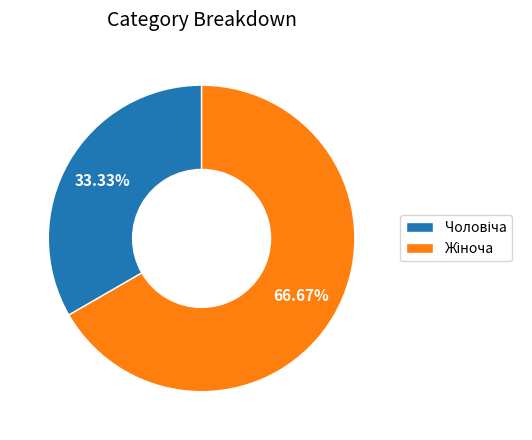

Is there a majority slice in this chart?

Yes